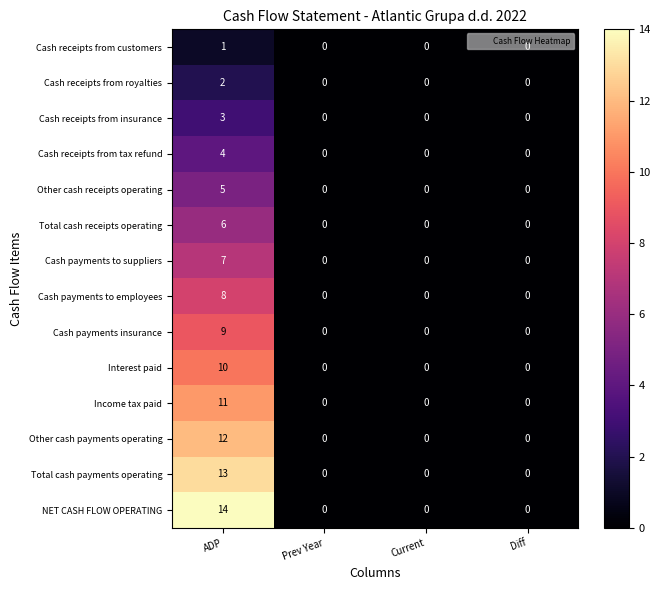

The value of NET CASH FLOW OPERATING at Diff is -8. True or false?

False